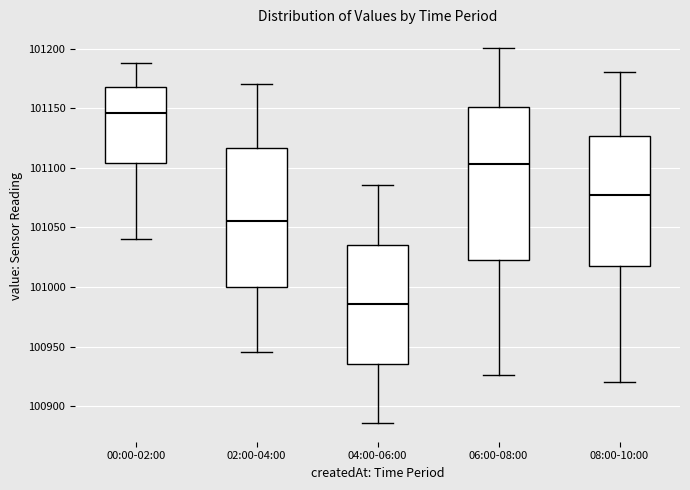

Which box is the tallest, from its lower edge to its upper edge?

06:00-08:00